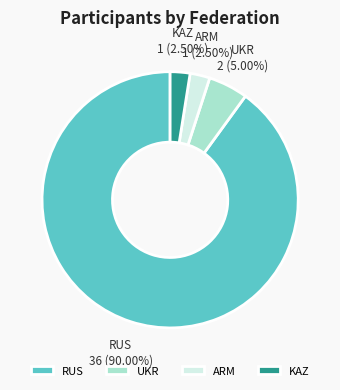

Is there any slice that represents more than half of the pie?

Yes